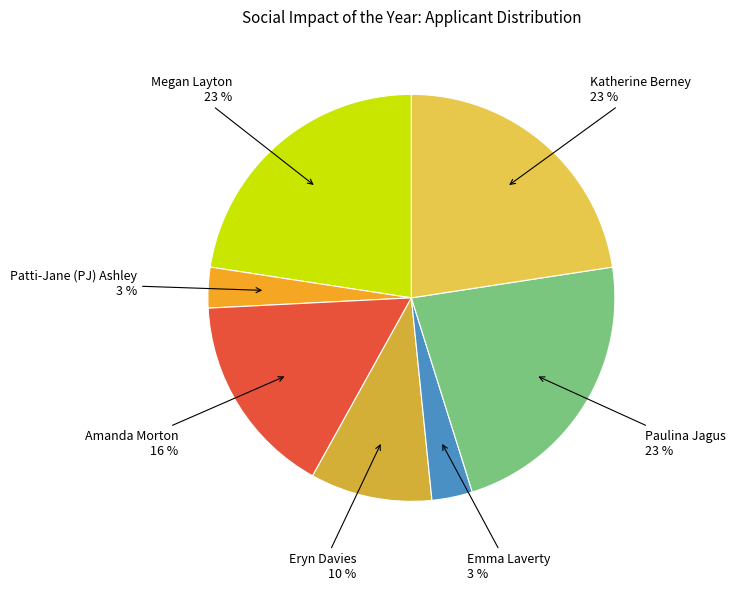

To the nearest percent, what portion does Paulina Jagus represent?

23%